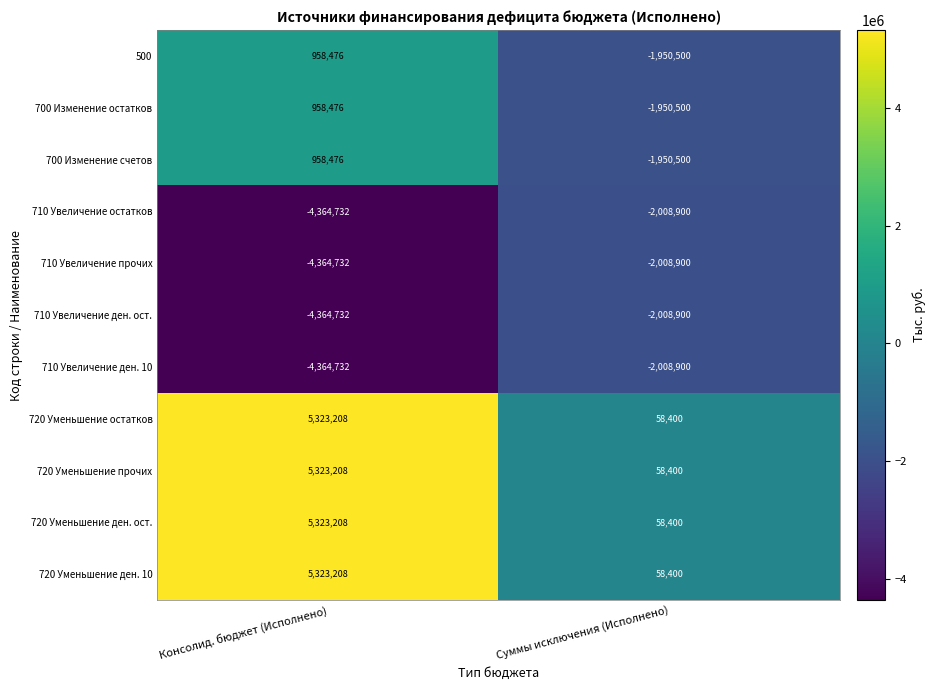

Reading left to right, extract all data points from this chart.

500: Консолид. бюджет (Исполнено)=958476	Суммы исключения (Исполнено)=-1950500
700 Изменение остатков: Консолид. бюджет (Исполнено)=958476	Суммы исключения (Исполнено)=-1950500
700 Изменение счетов: Консолид. бюджет (Исполнено)=958476	Суммы исключения (Исполнено)=-1950500
710 Увеличение остатков: Консолид. бюджет (Исполнено)=-4364732	Суммы исключения (Исполнено)=-2008900
710 Увеличение прочих: Консолид. бюджет (Исполнено)=-4364732	Суммы исключения (Исполнено)=-2008900
710 Увеличение ден. ост.: Консолид. бюджет (Исполнено)=-4364732	Суммы исключения (Исполнено)=-2008900
710 Увеличение ден. 10: Консолид. бюджет (Исполнено)=-4364732	Суммы исключения (Исполнено)=-2008900
720 Уменьшение остатков: Консолид. бюджет (Исполнено)=5323208	Суммы исключения (Исполнено)=58400
720 Уменьшение прочих: Консолид. бюджет (Исполнено)=5323208	Суммы исключения (Исполнено)=58400
720 Уменьшение ден. ост.: Консолид. бюджет (Исполнено)=5323208	Суммы исключения (Исполнено)=58400
720 Уменьшение ден. 10: Консолид. бюджет (Исполнено)=5323208	Суммы исключения (Исполнено)=58400